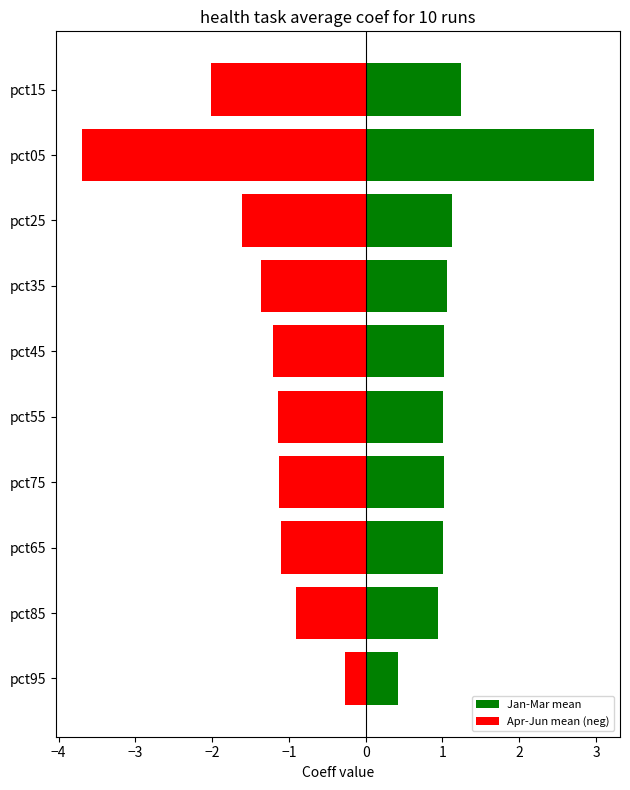

Rank the series at pct25 from highest to lowest value.

Jan-Mar mean, Apr-Jun mean (neg)